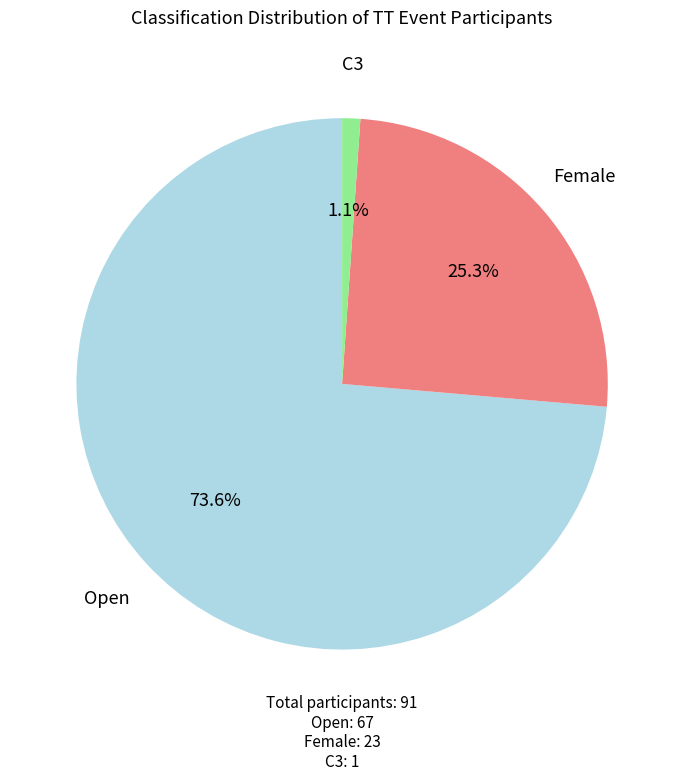

What is the majority slice?

Open